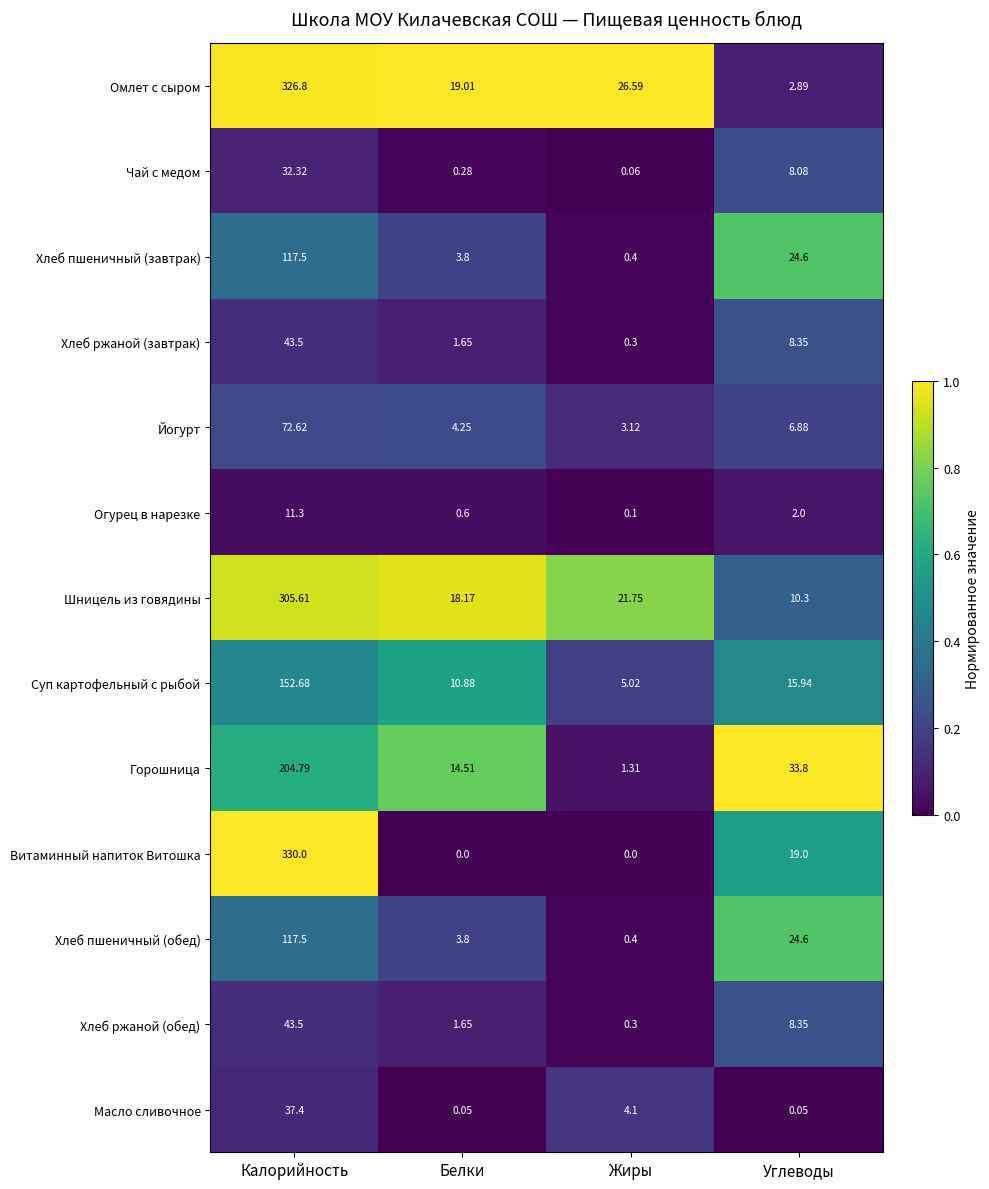

What is the greatest value displayed?

330.0